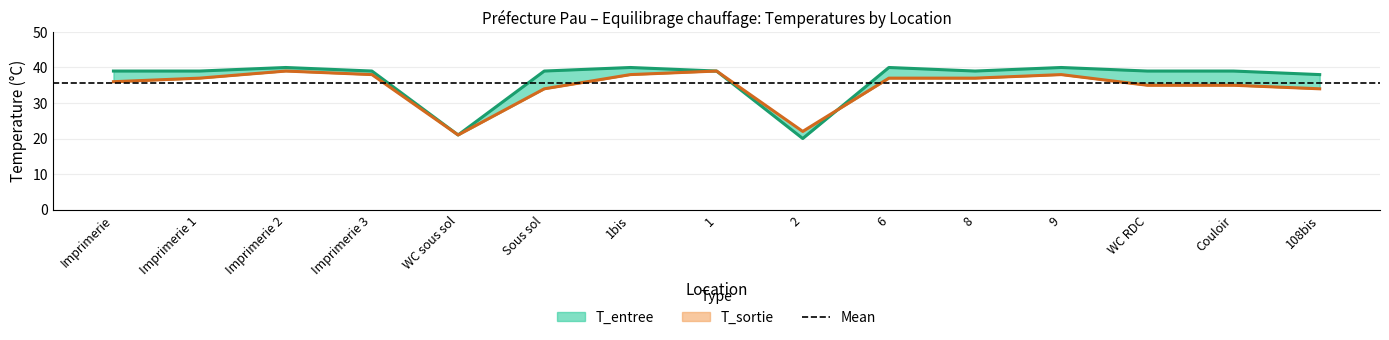

True or false: T_entree has a value of 34 at WC sous sol.

False